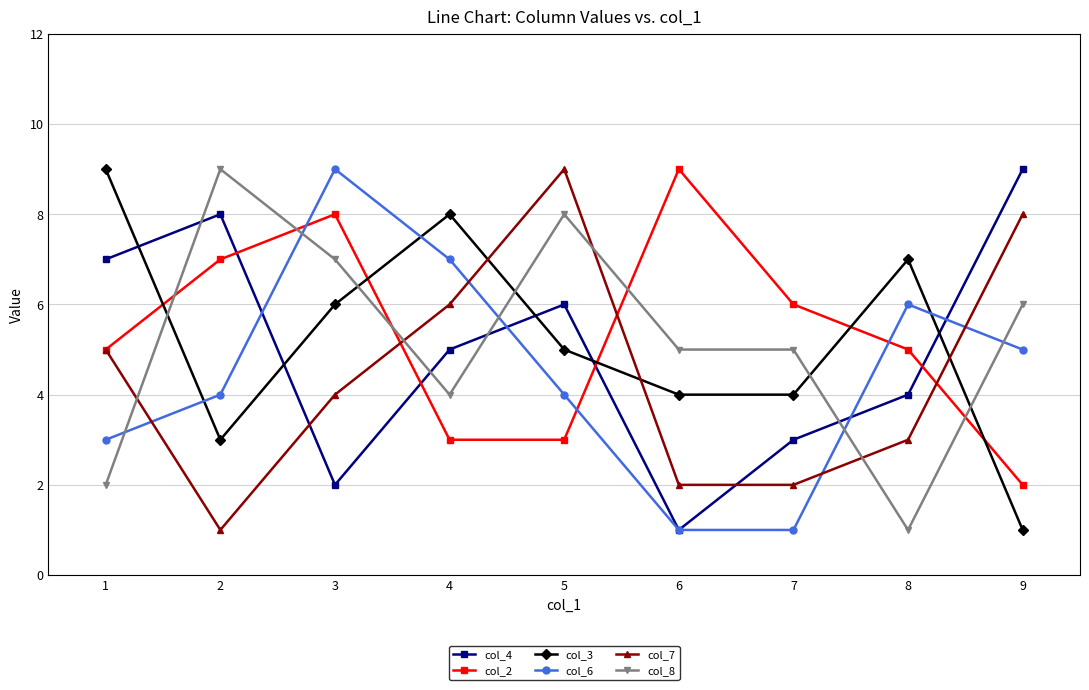

What is the maximum value shown in the chart?

9